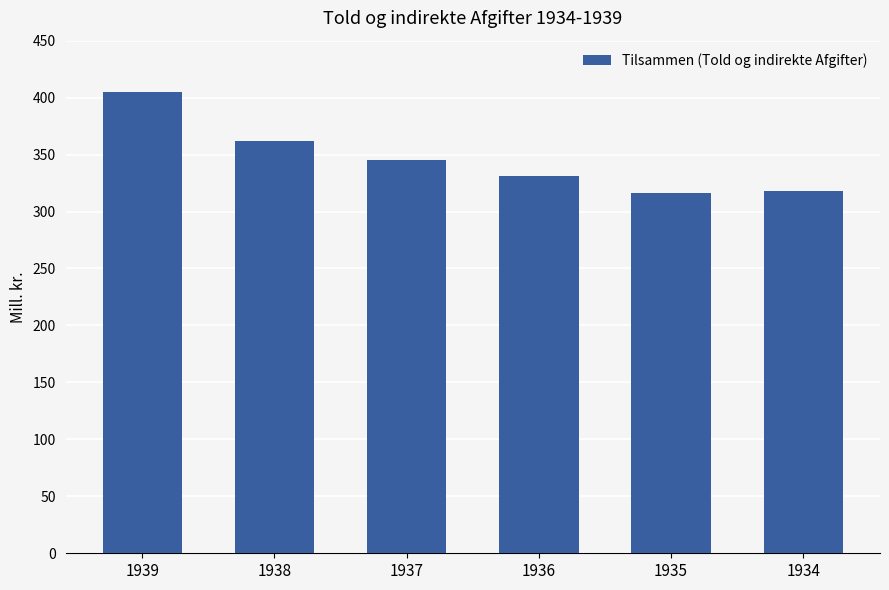

What is the maximum value shown in the chart?

405.3